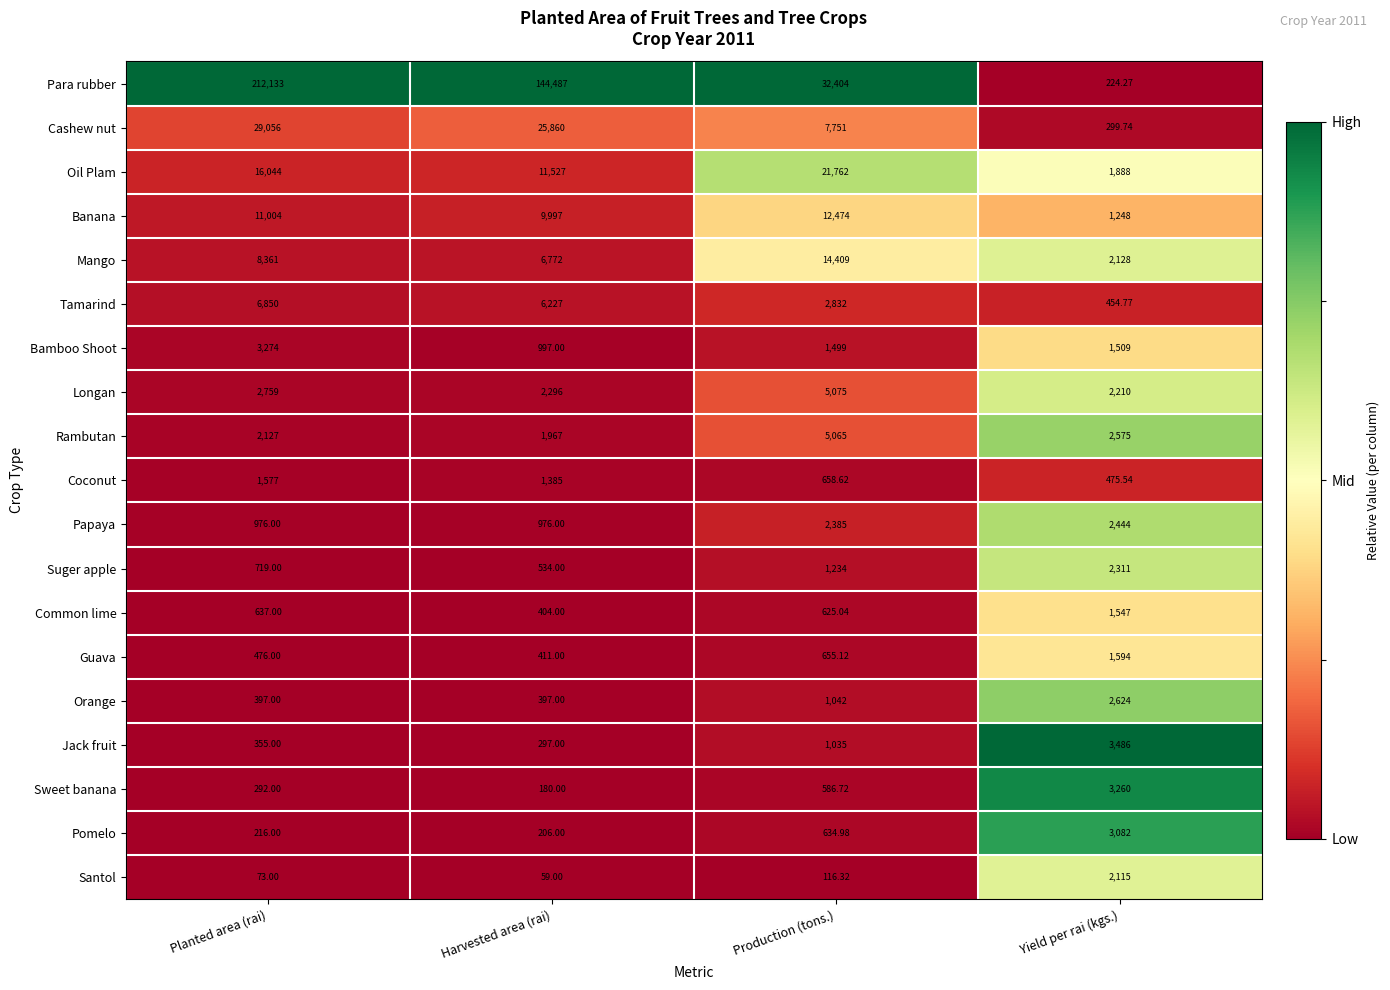

At Yield per rai (kgs.), list the series in order from smallest to largest.

Para rubber, Cashew nut, Tamarind, Coconut, Banana, Bamboo Shoot, Common lime, Guava, Oil Plam, Santol, Mango, Longan, Suger apple, Papaya, Rambutan, Orange, Pomelo, Sweet banana, Jack fruit